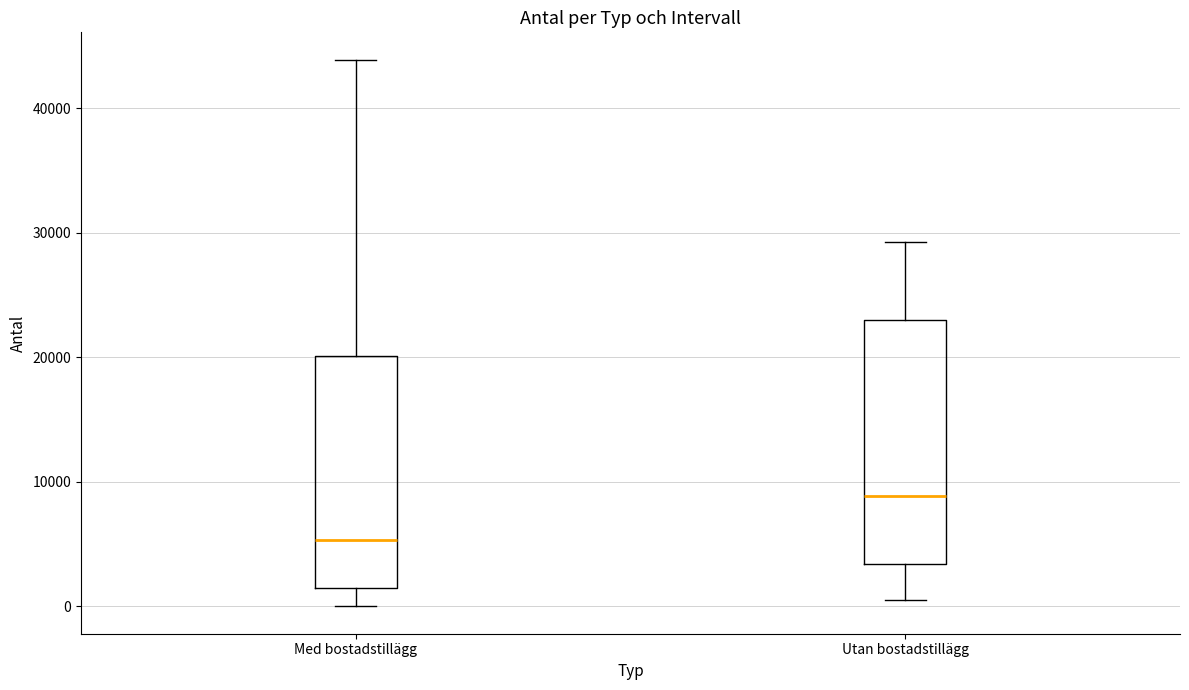

Comparing the boxes themselves (not the whiskers), which one is the tallest?

Utan bostadstillägg